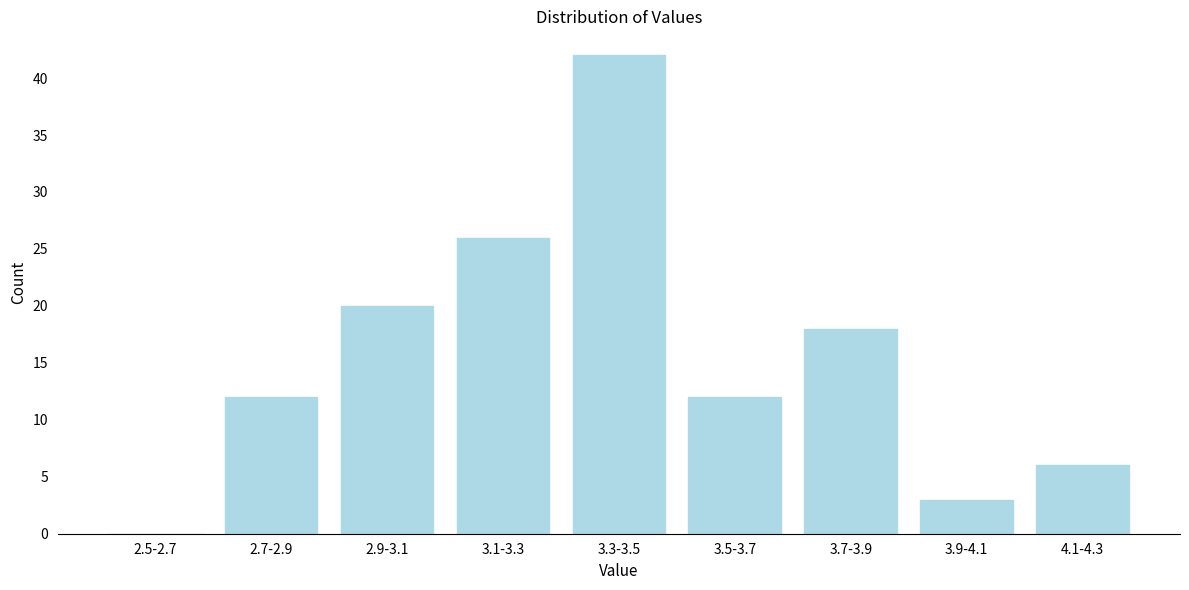

Reading right to left, extract all data points from this chart.

4.1-4.3=6	3.9-4.1=3	3.7-3.9=18	3.5-3.7=12	3.3-3.5=42	3.1-3.3=26	2.9-3.1=20	2.7-2.9=12	2.5-2.7=0